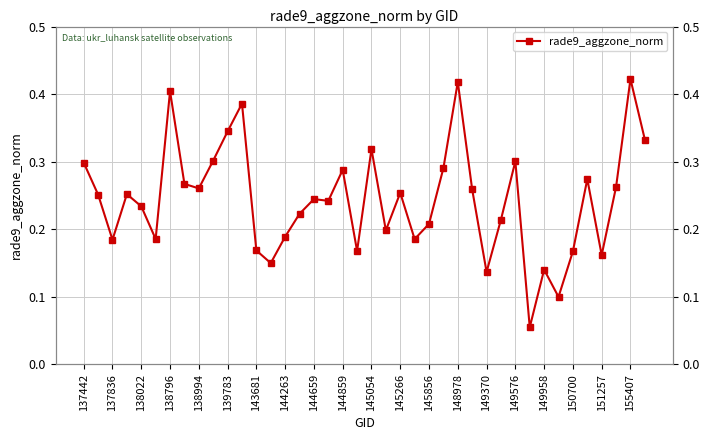

What is the sum of all values?

9.7